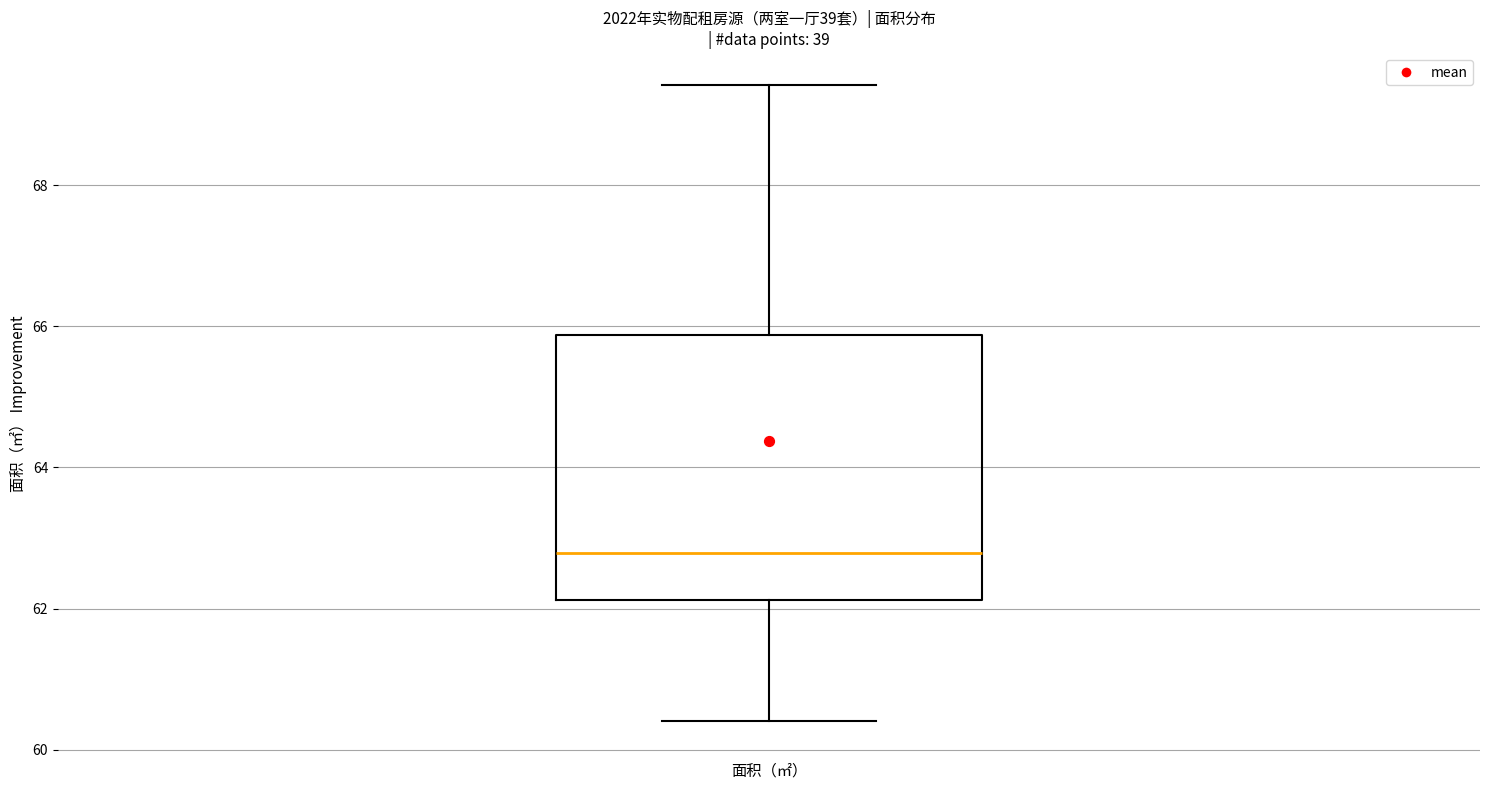

Transcribe this box plot: give where the median line is, the range the box spans, and where the two whiskers end, as read against the y-axis. The values are not printed on the chart, so give them approximately, as read against the axis.

median 62.8, box 62.2 to 65.8, whiskers 60.4 to 69.4